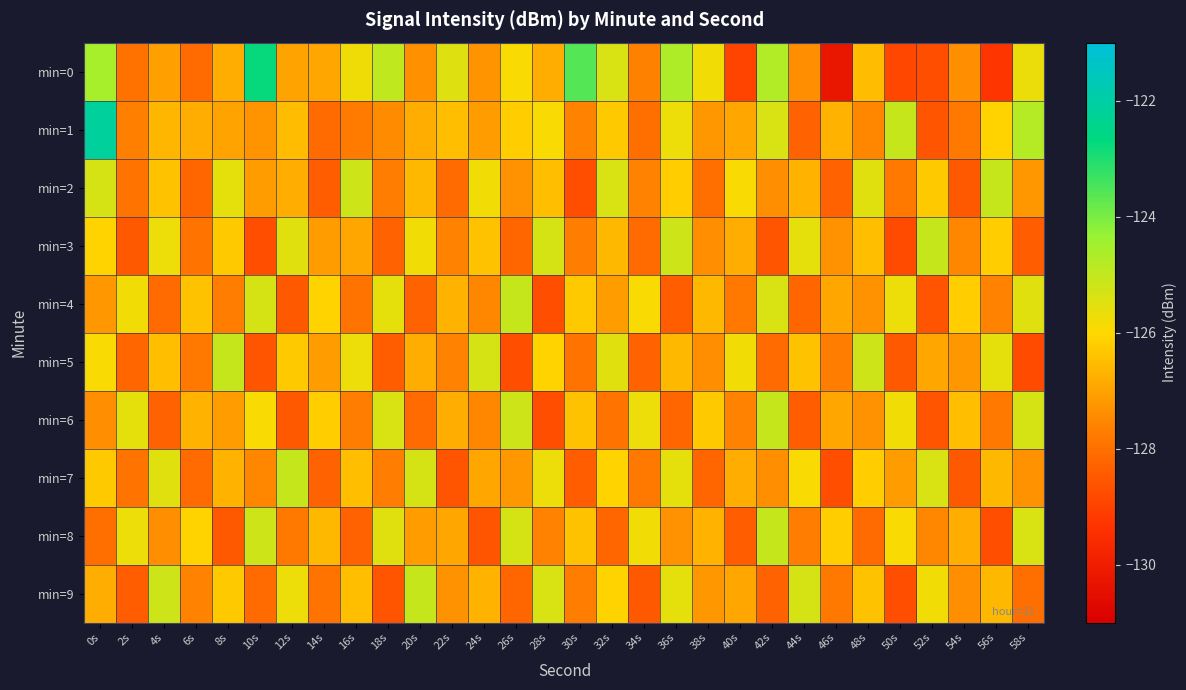

Which series changed the most between 34s and 36s?

min=0